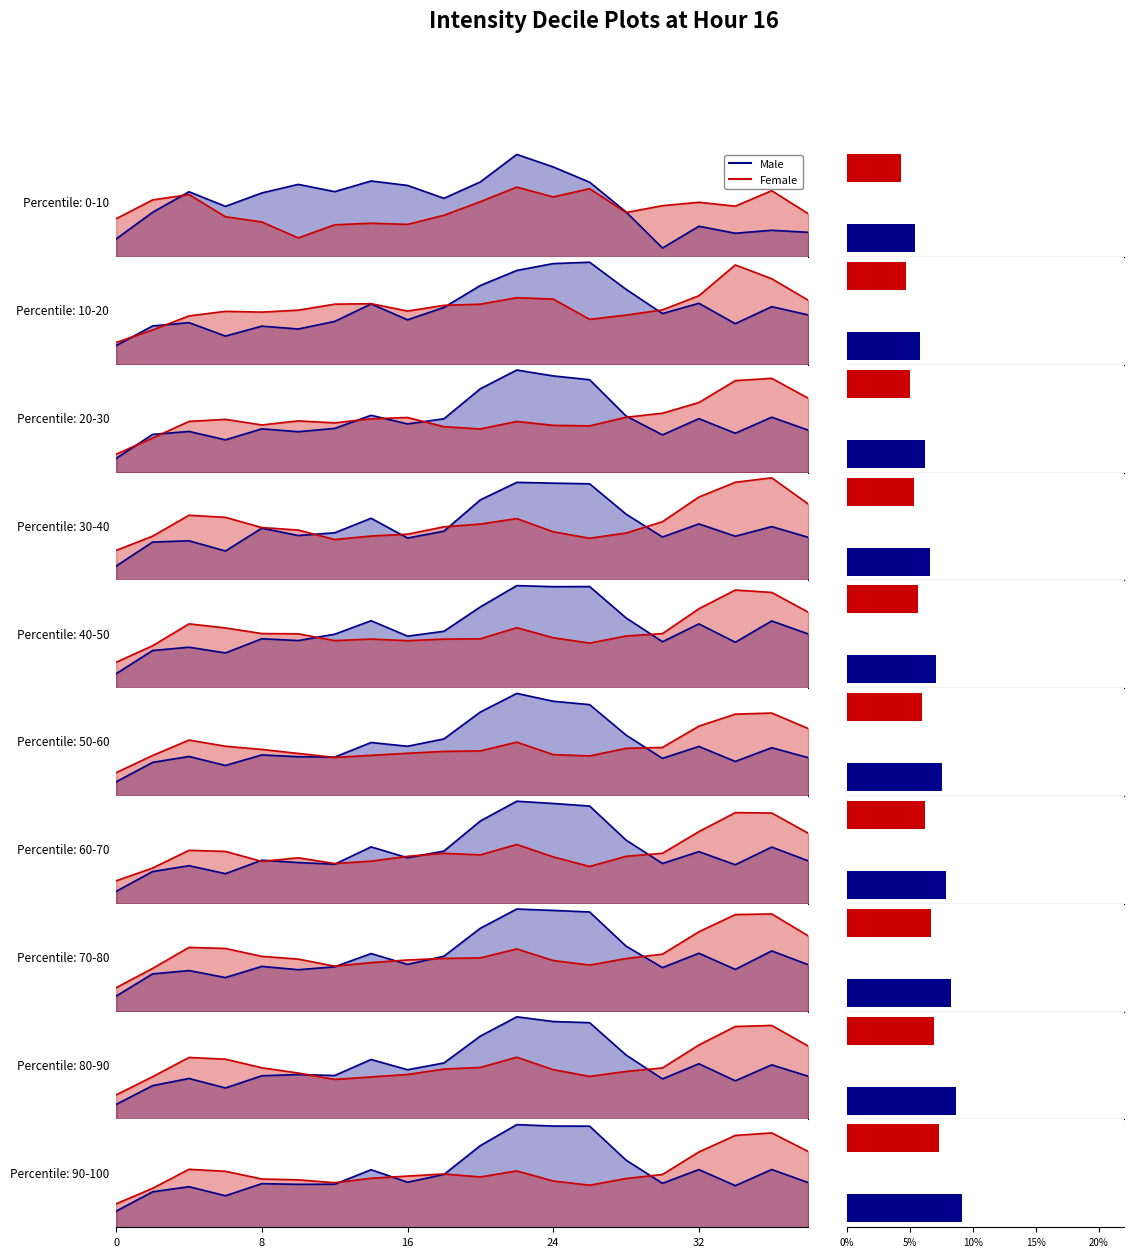

What are all the series names shown in the legend?

Male, Female